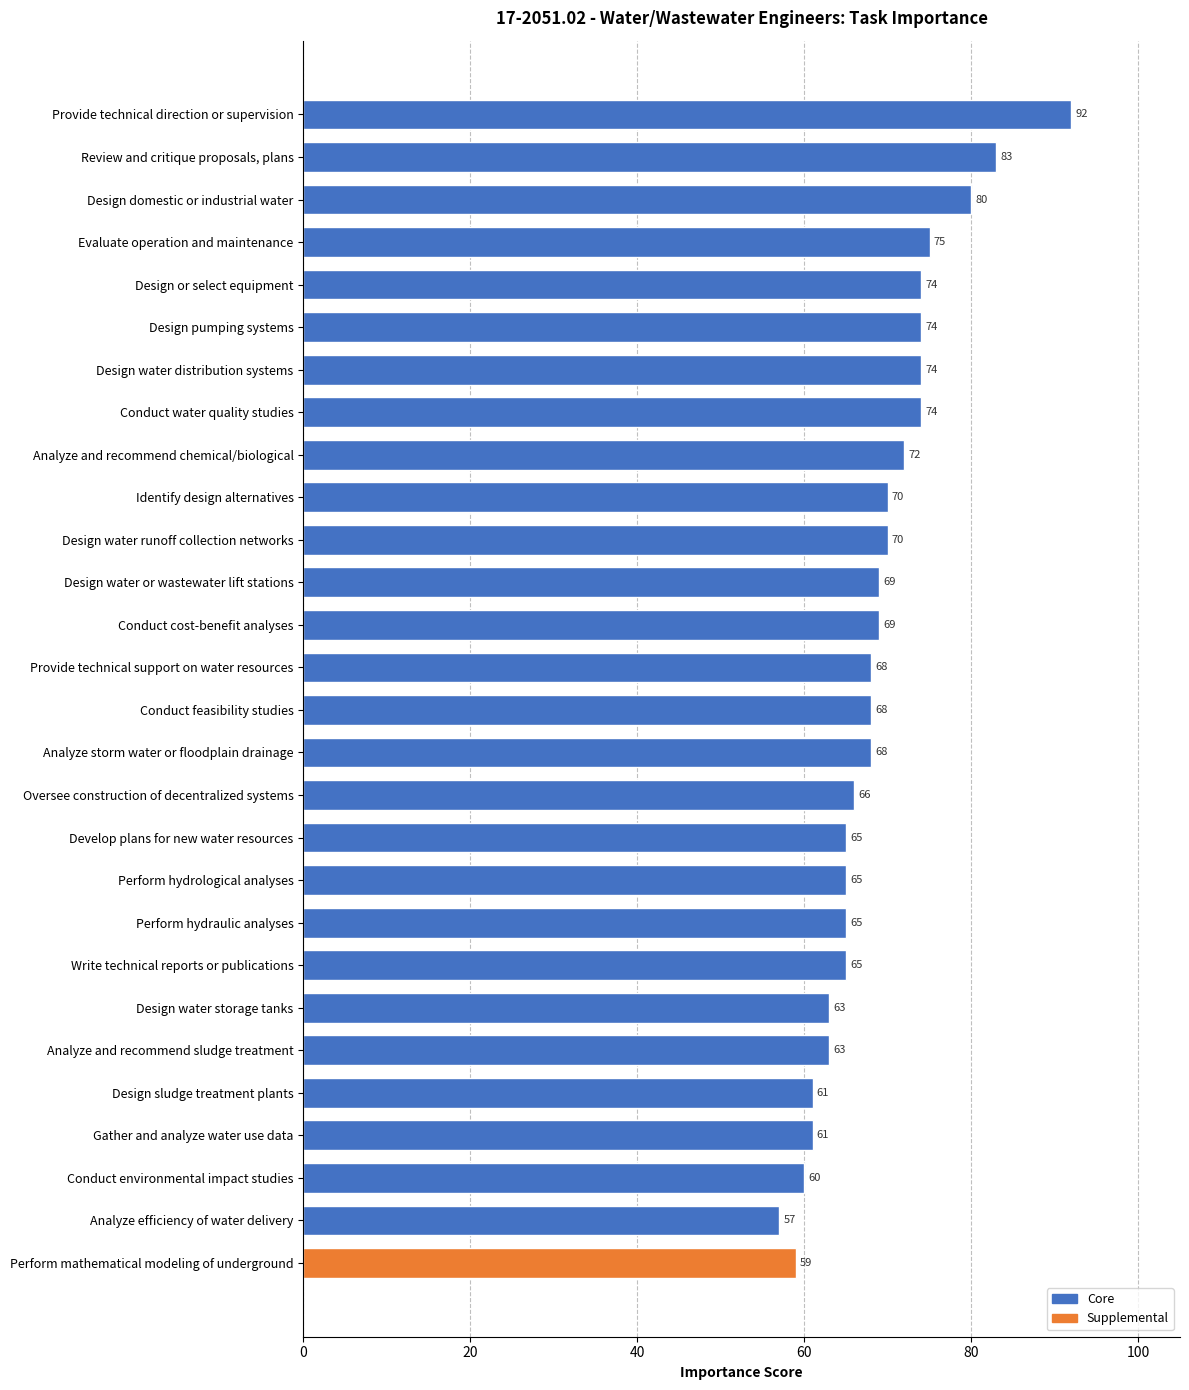

How many data points are above 68?

13